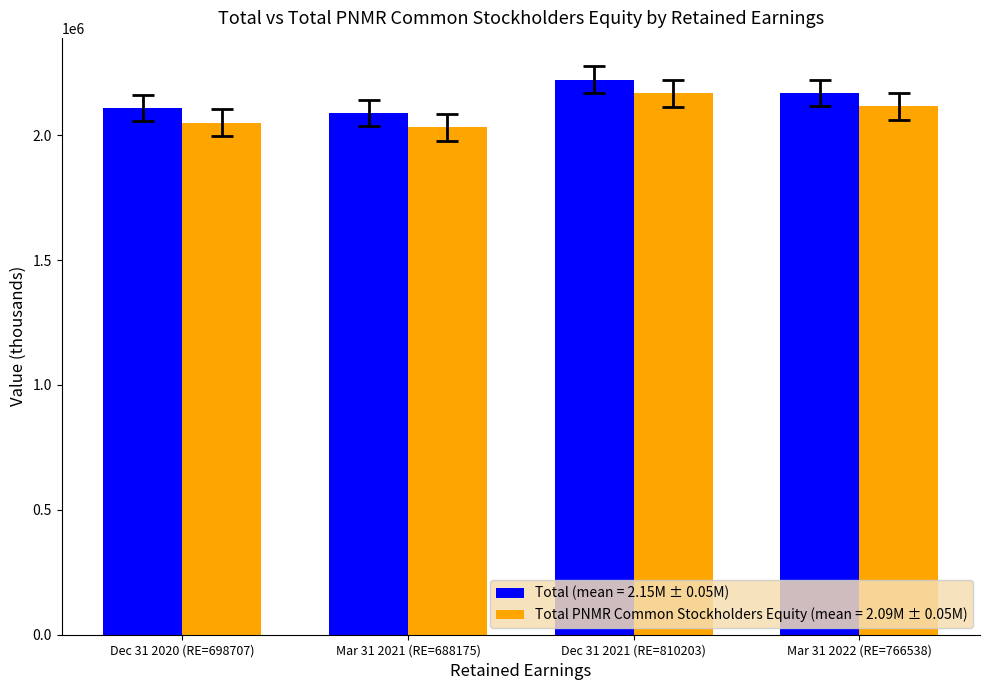

What is the smallest value displayed?

2030966